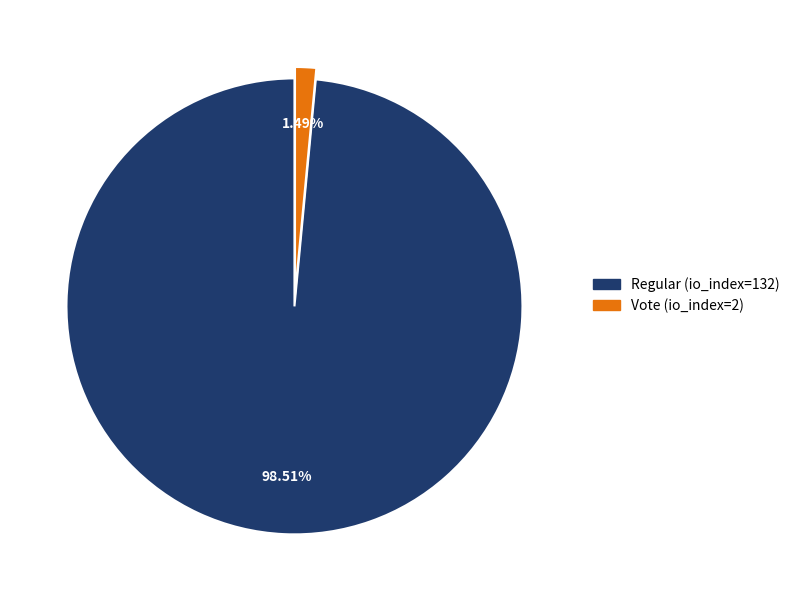

Count the number of slices in the pie.

2